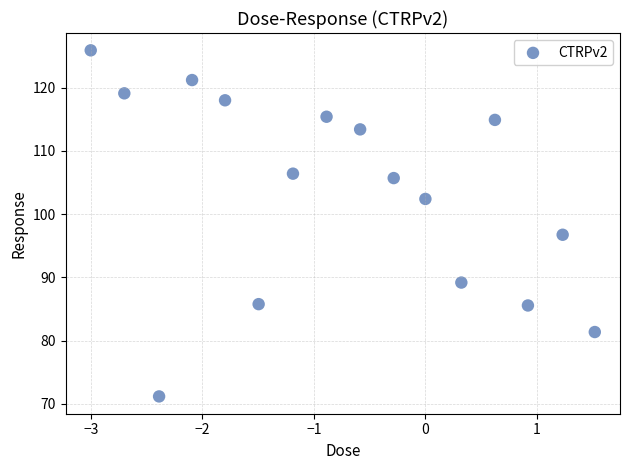

What is the range of Y values (max minus min)?

54.7